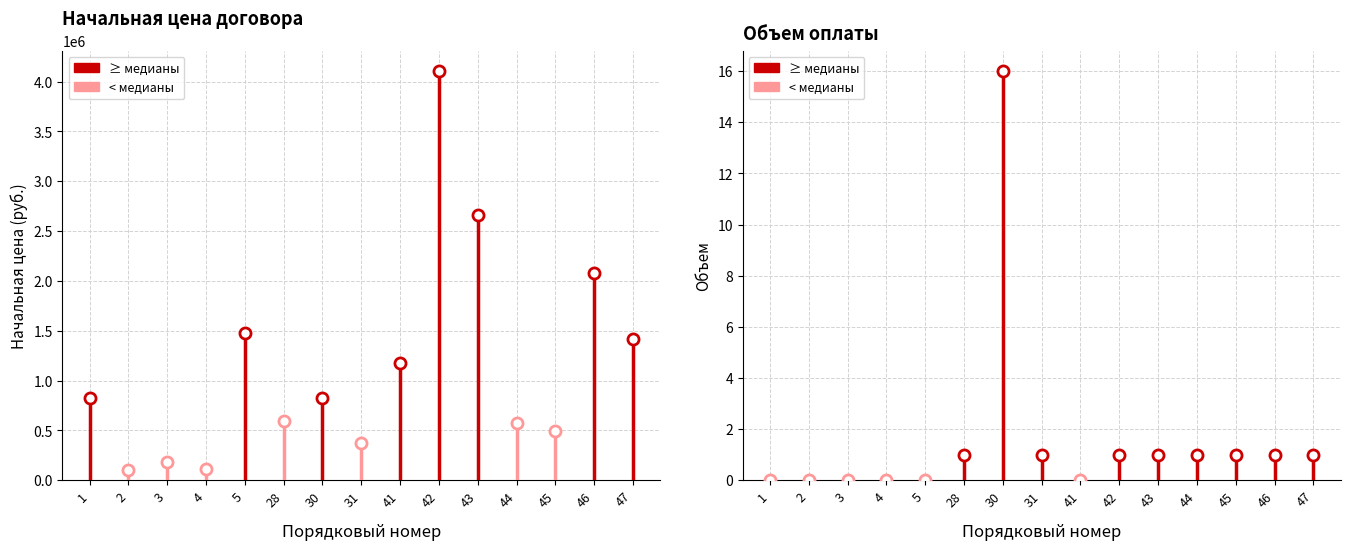

What is the average value of the Объем оплаты долгосрочного договора series?

2